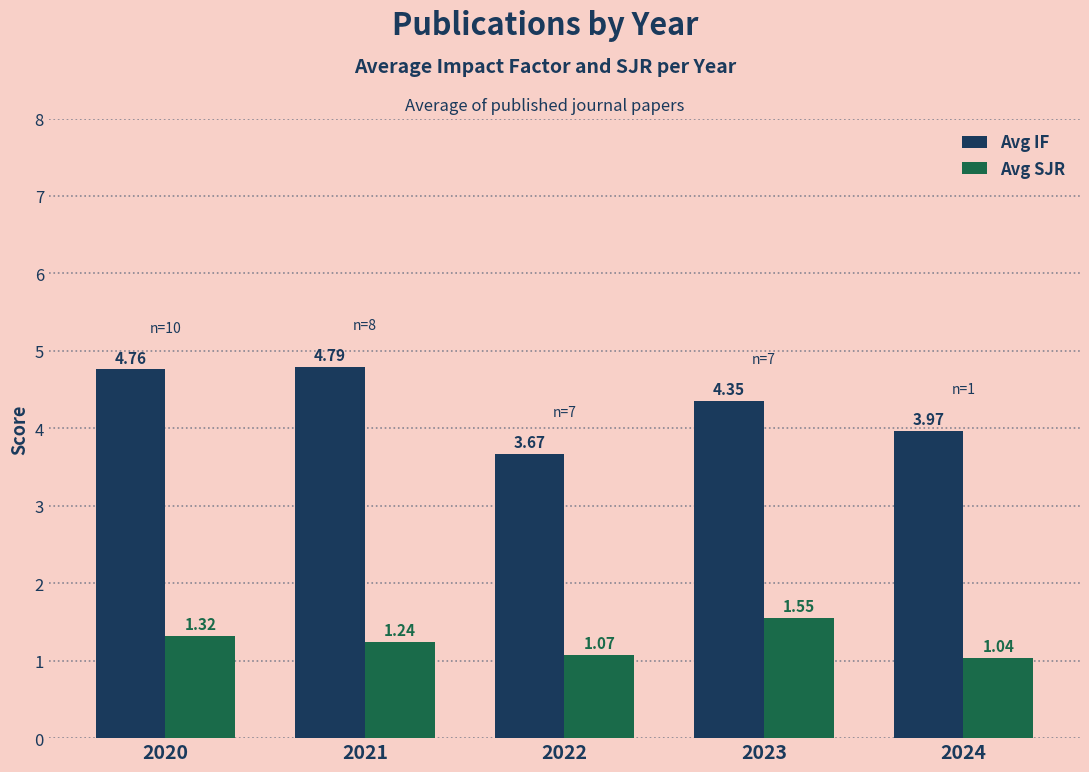

What is the difference between the maximum and minimum values in the Avg SJR series?

0.5